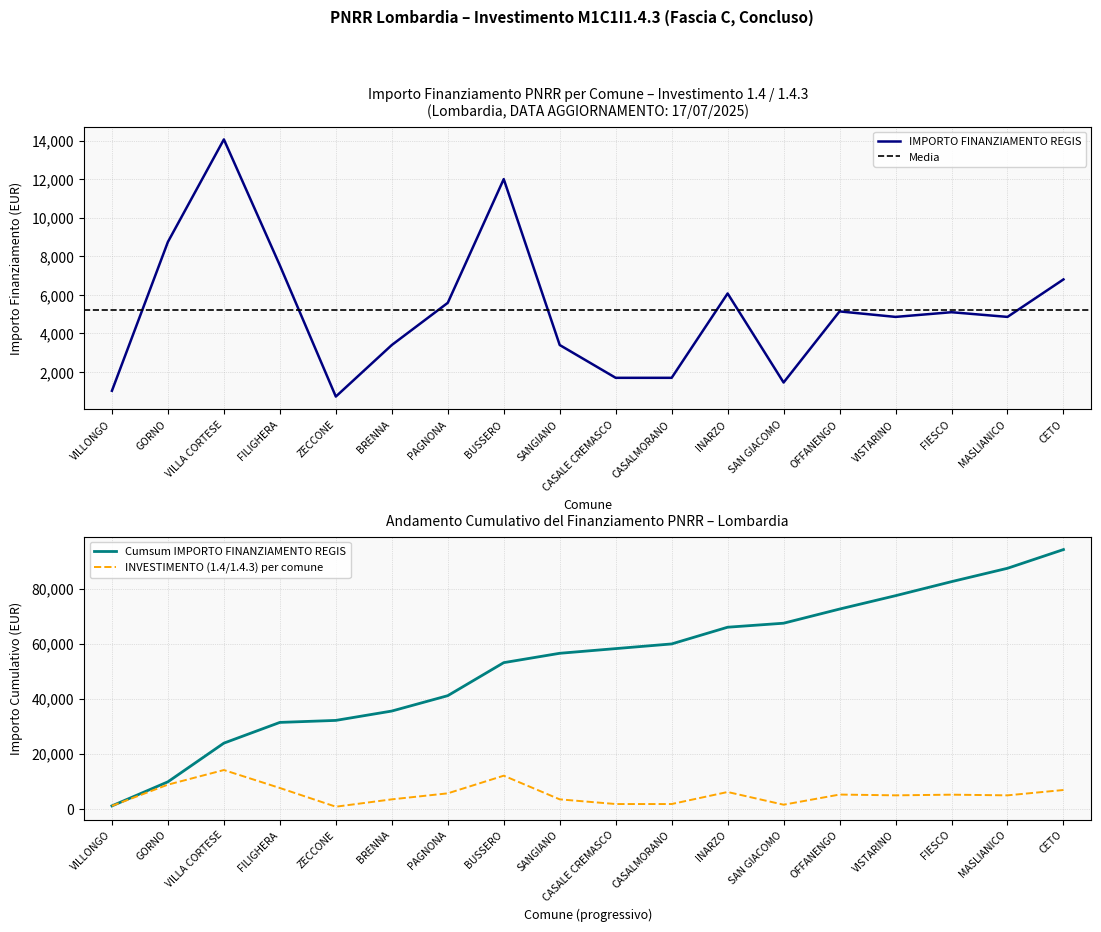

In 1.4, how many points are lower than both neighbors (excluding endpoints)?

4